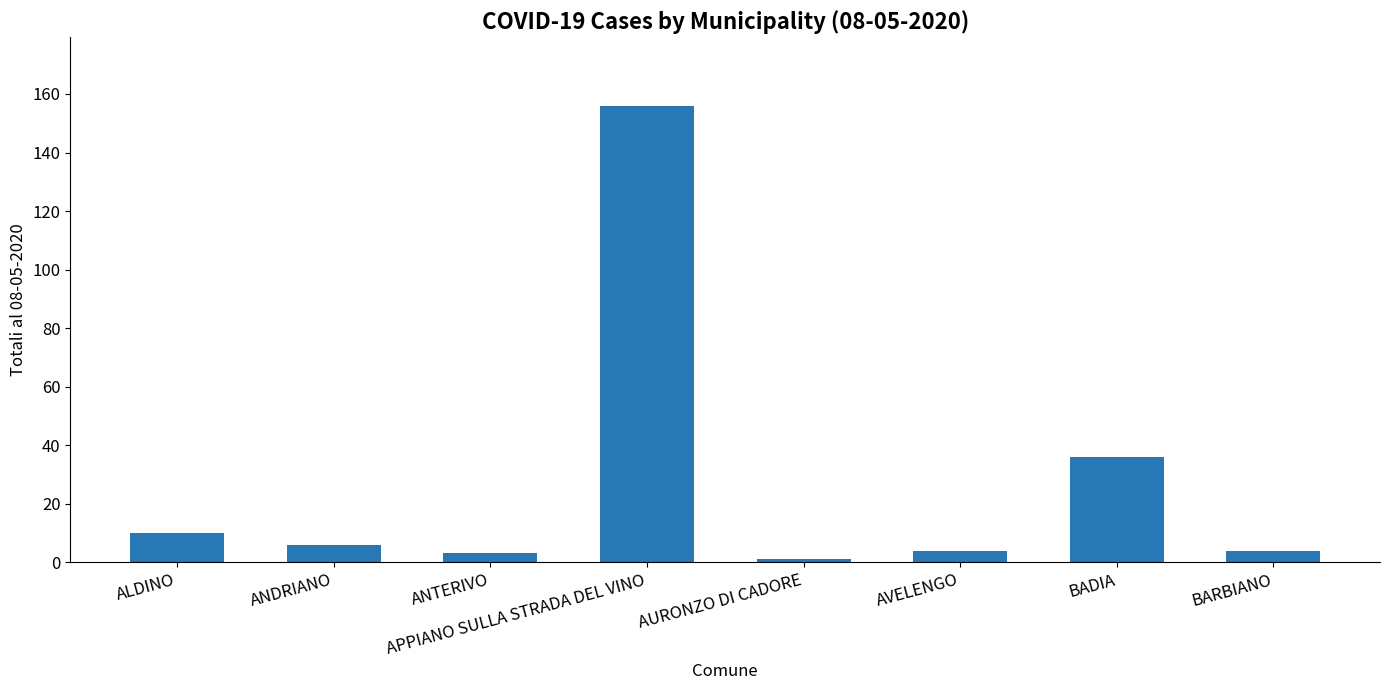

What is the label of the 2nd bar from the right?

BADIA